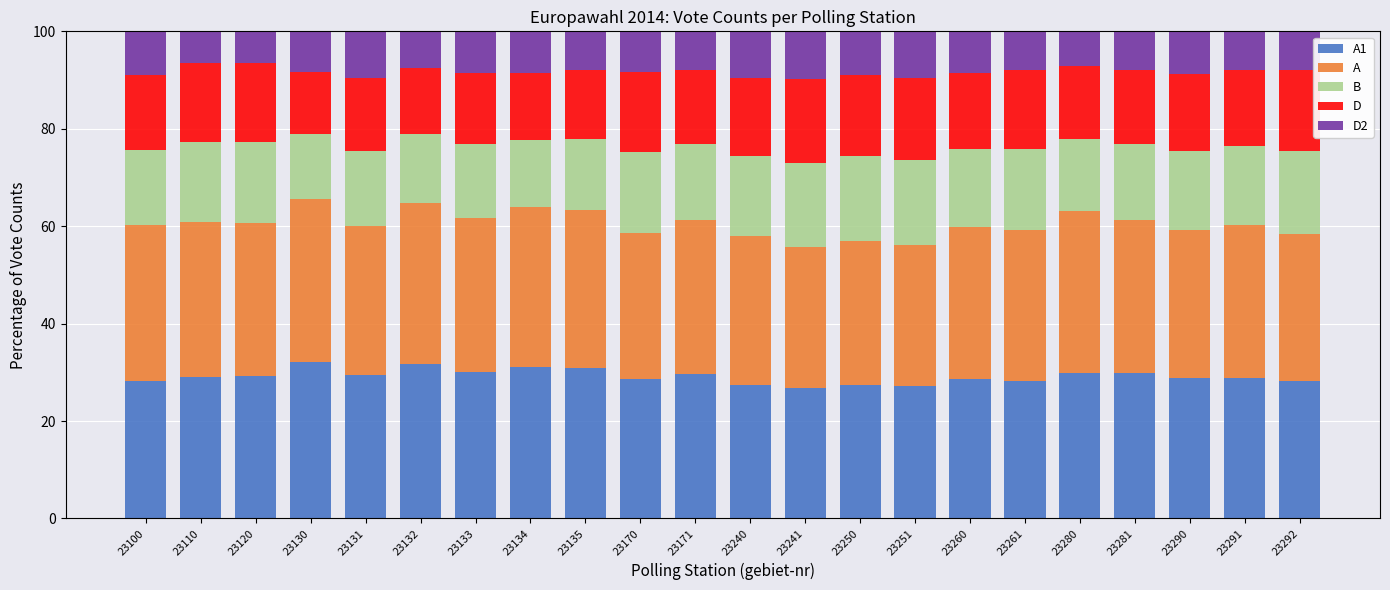

What is the total value across all series at 23291?

100.0